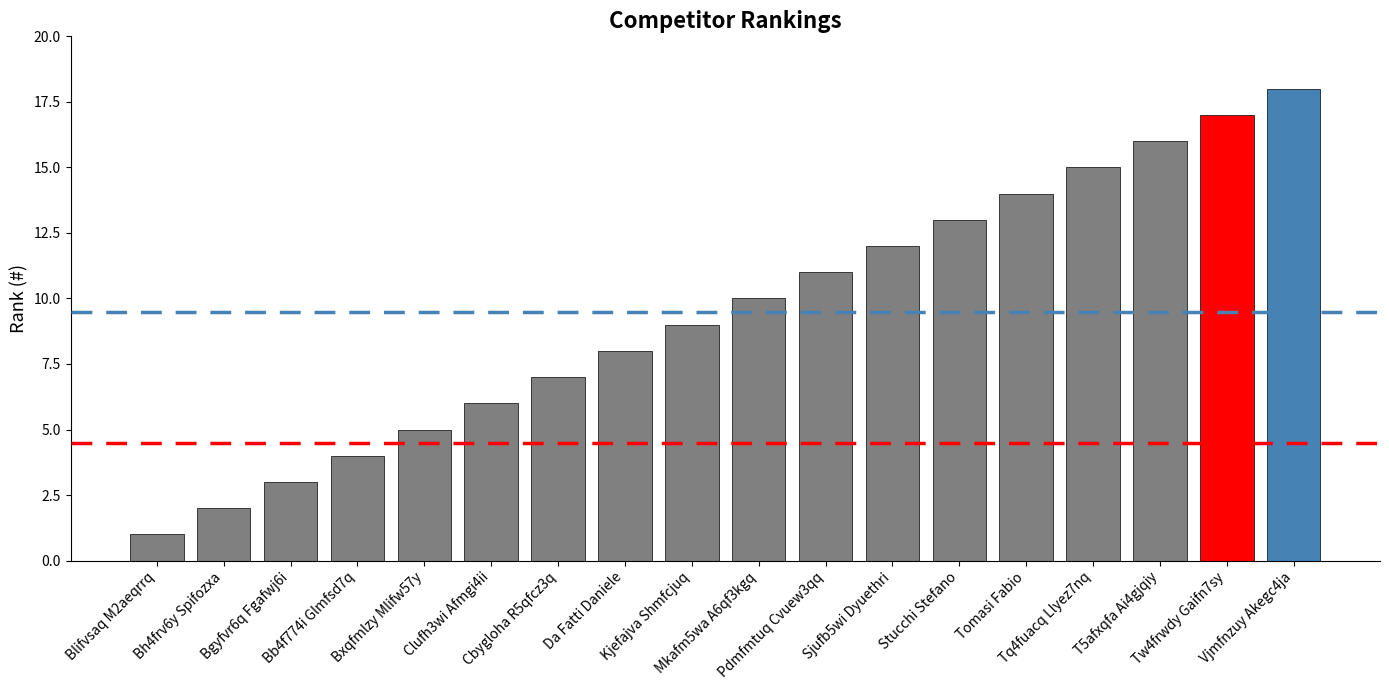

Rank the categories by value from lowest to highest.

Blifvsaq M2aeqrrq, Bh4frv6y Spifozxa, Bgyfvr6q Fgafwj6i, Bb4f774i Glmfsd7q, Bxqfmlzy Mlifw57y, Clufh3wi Afmgi4ii, Cbygloha R5qfcz3q, Da Fatti Daniele, Kjefajva Shmfcjuq, Mkafm5wa A6qf3kgq, Pdmfmtuq Cvuew3qq, Sjufb5wi Dyuethri, Stucchi Stefano, Tomasi Fabio, Tq4fuacq Llyez7nq, T5afxqfa Ai4gjqiy, Tw4frwdy Gaifn7sy, Vjmfnzuy Akegc4ja